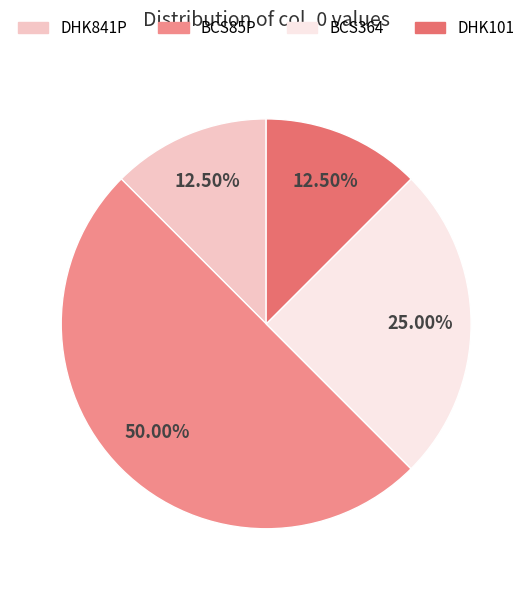

Which category has the biggest portion of the pie?

BCS85P